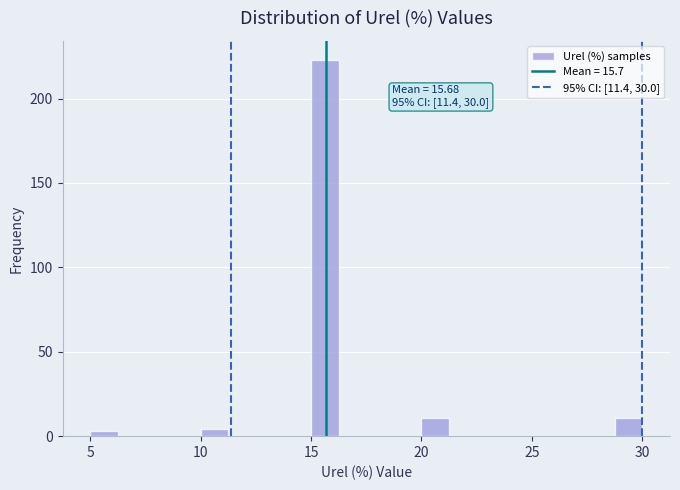

Around what value on the x-axis is the tallest bar? Give the approximate position of its centre, as read against the axis.

15.5